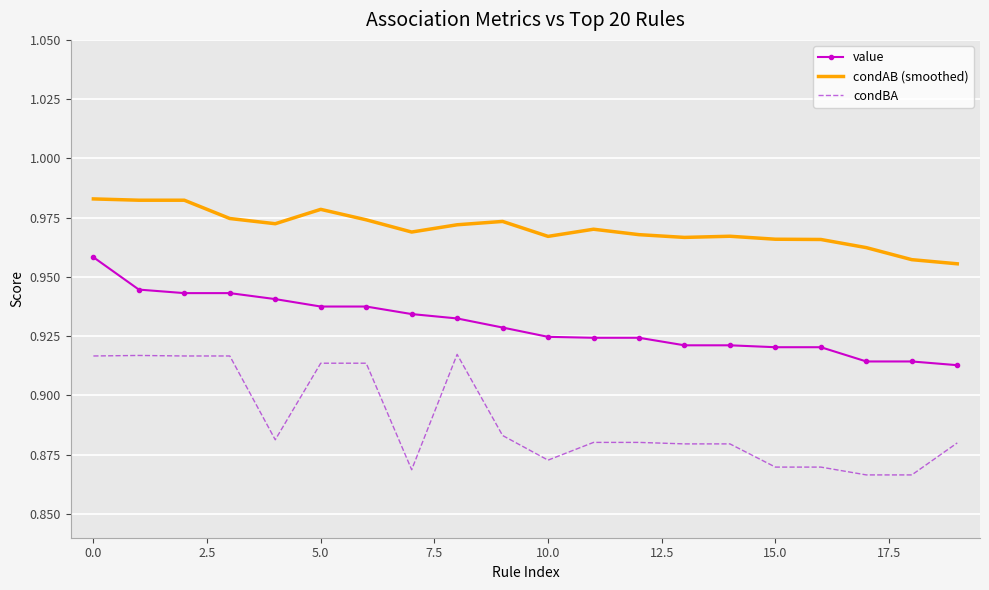

Rank the series by their average value, from highest to lowest.

condAB (smoothed), value, condBA